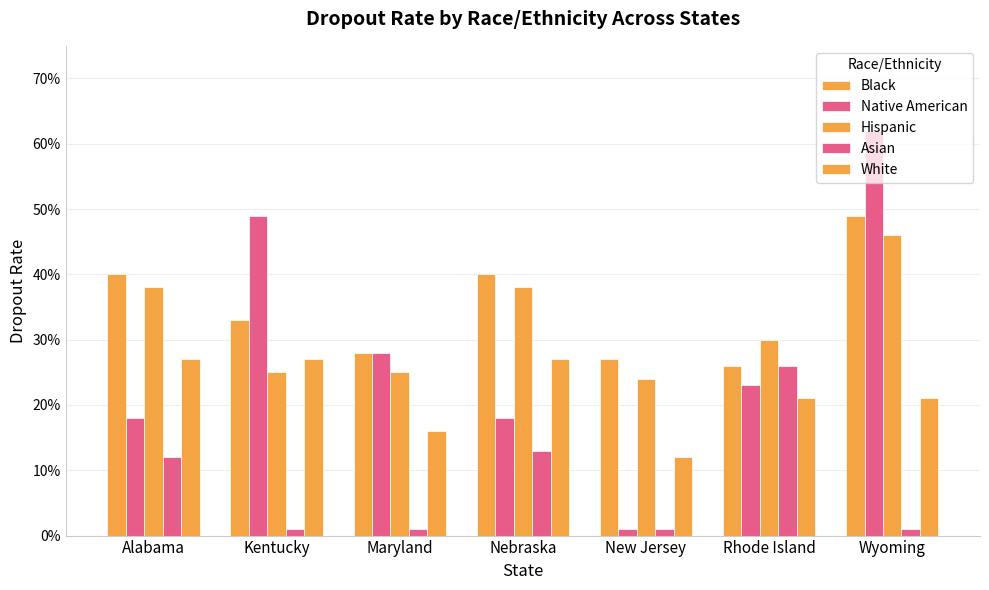

Are the bars horizontal?

No